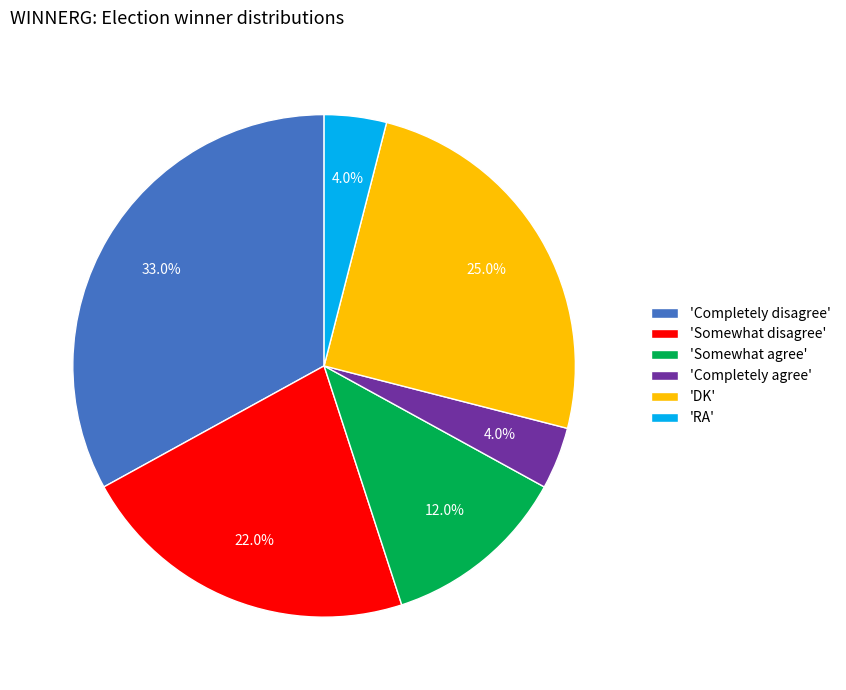

What is the largest slice in the pie chart?

'Completely disagree'